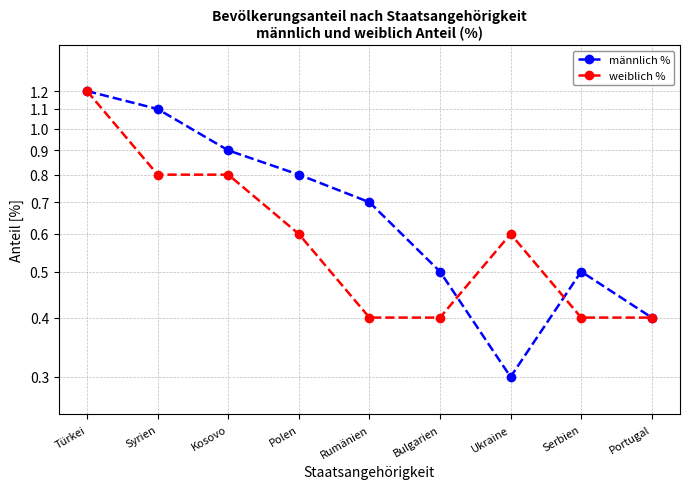

True or false: weiblich % has a value of 0.8 at Kosovo.

True